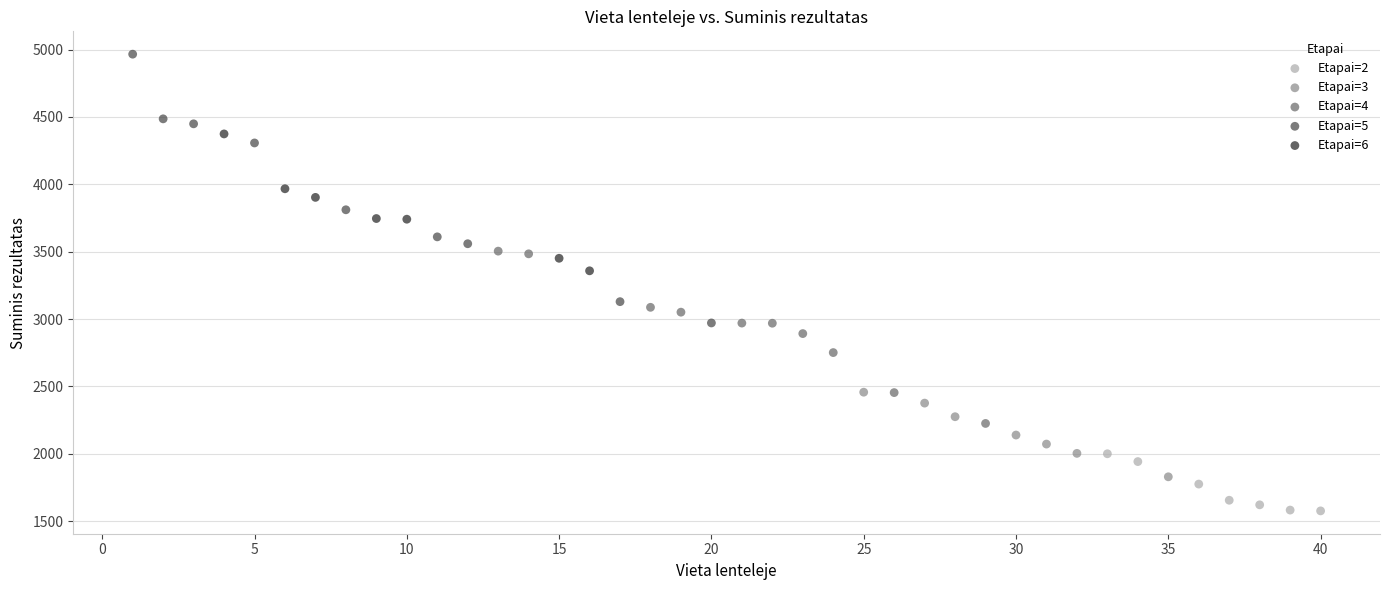

Which series reaches the maximum Y coordinate?

Etapai=5